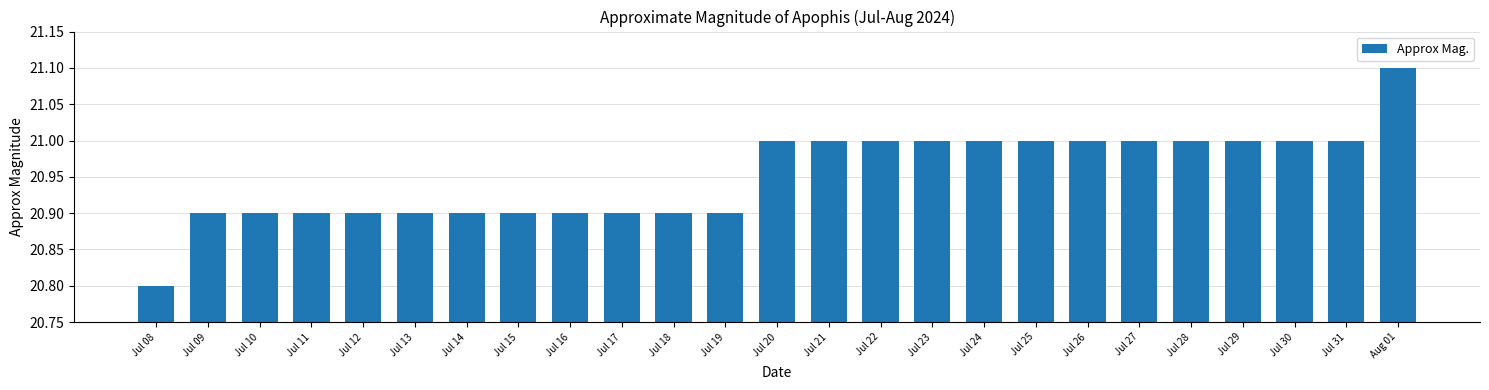

Where is the data nearest to the value 20?

Jul 08